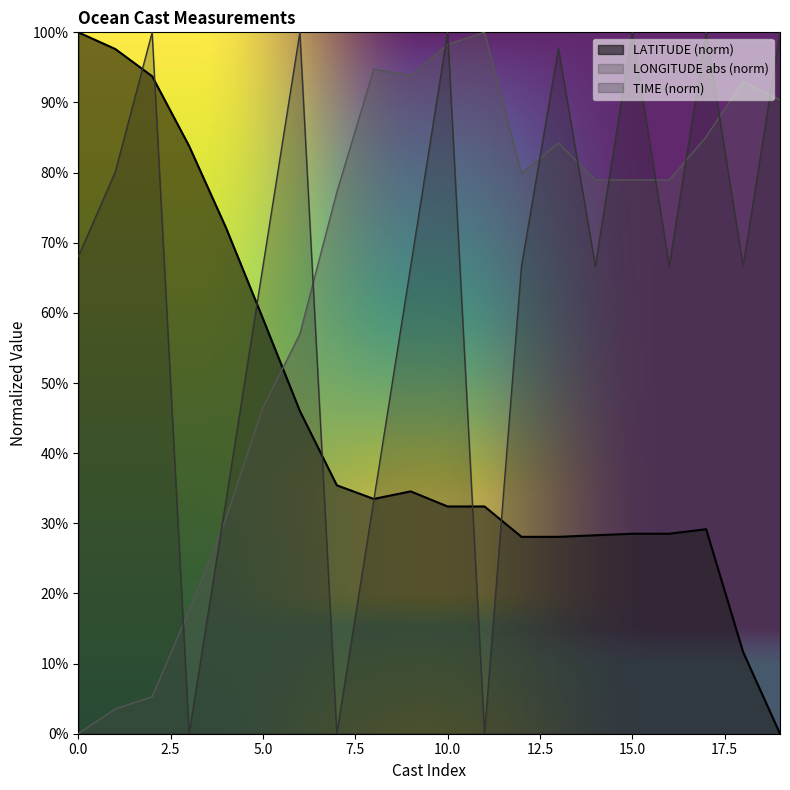

What are all the series names shown in the legend?

LATITUDE (norm), LONGITUDE abs (norm), TIME (norm)